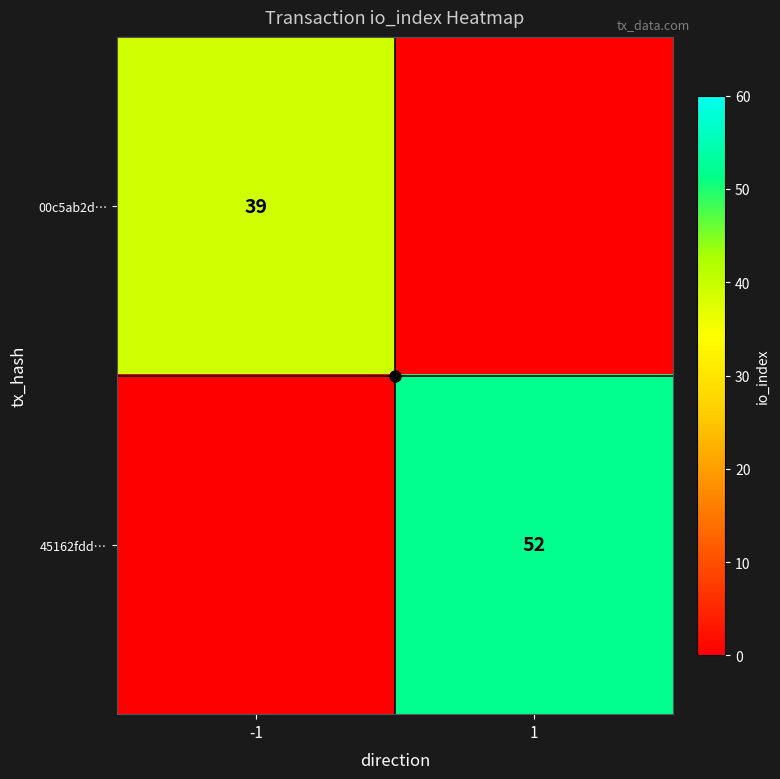

Is the value of 45162fdd… at 1 greater than the value of 00c5ab2d… at -1?

Yes